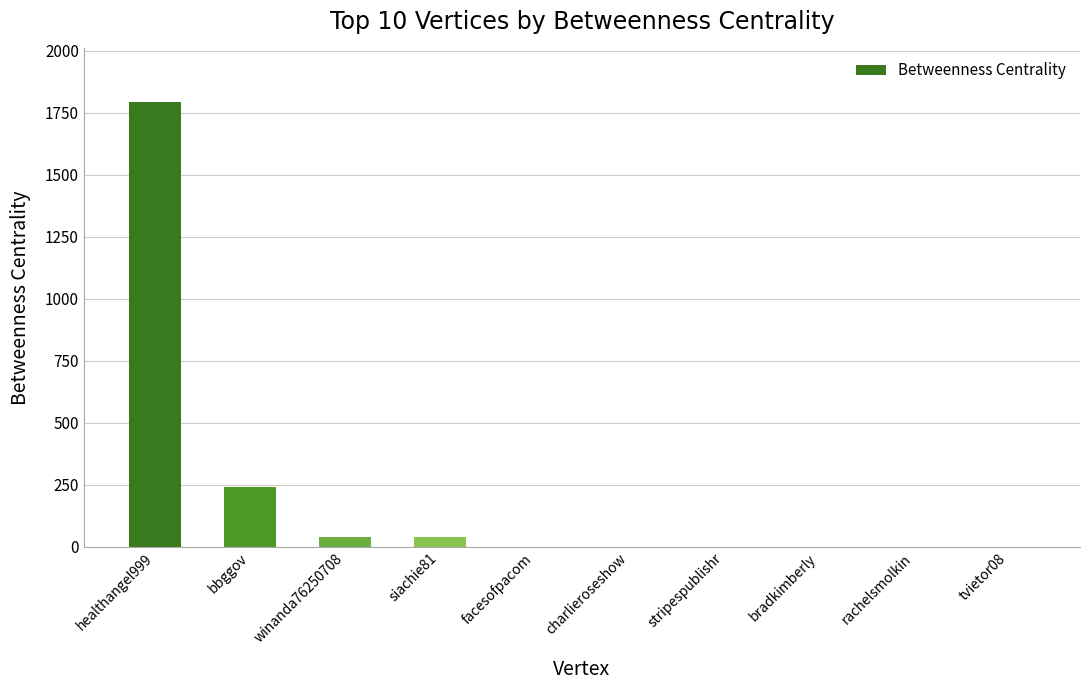

How many categories are shown in the chart?

10